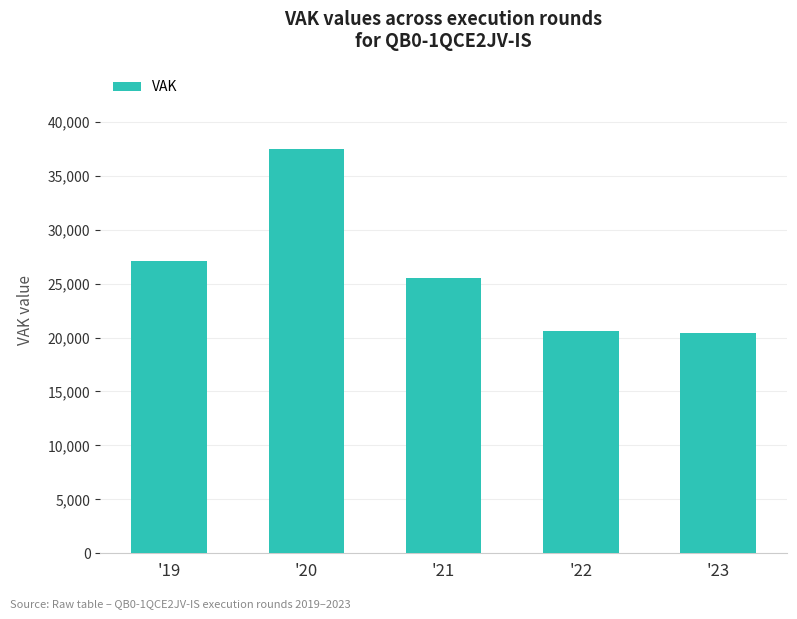

What is the sum of all values?

131198